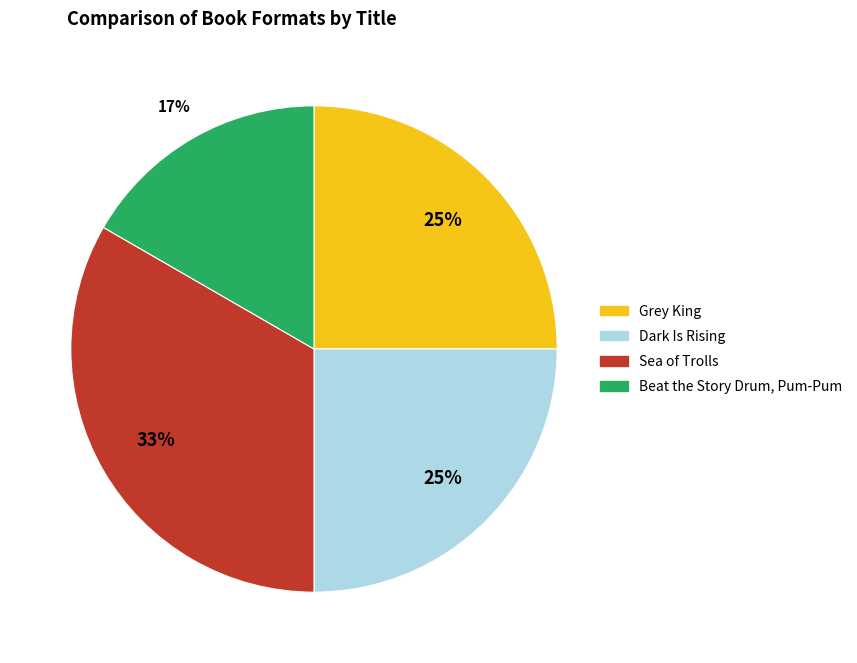

Which slice is the largest?

Sea of Trolls